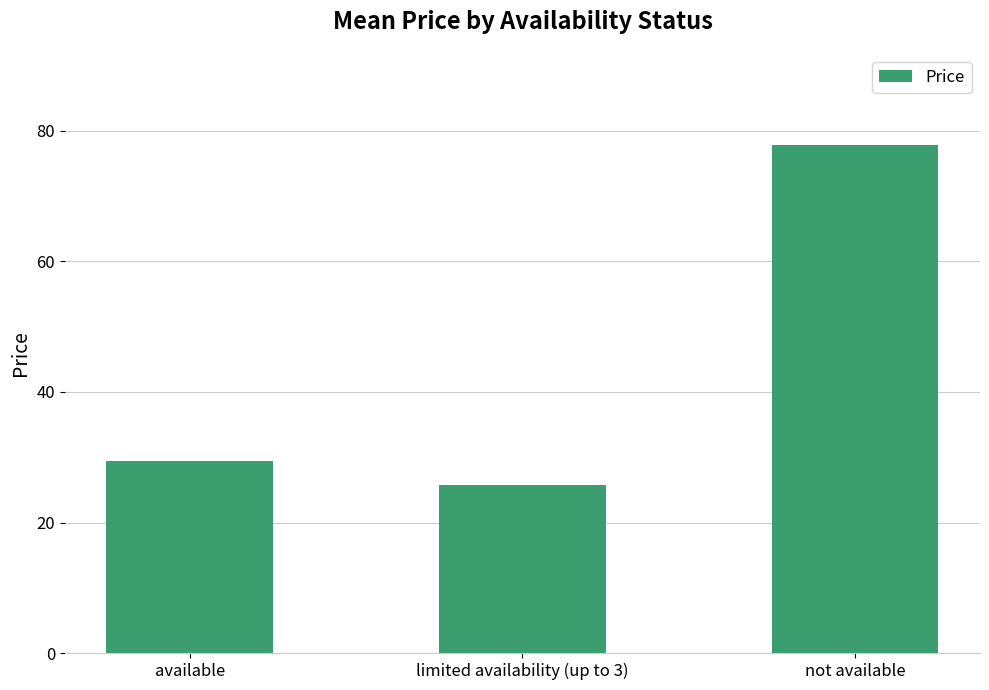

Reading left to right, what are all the values shown in this chart?

29.4	25.8	77.8